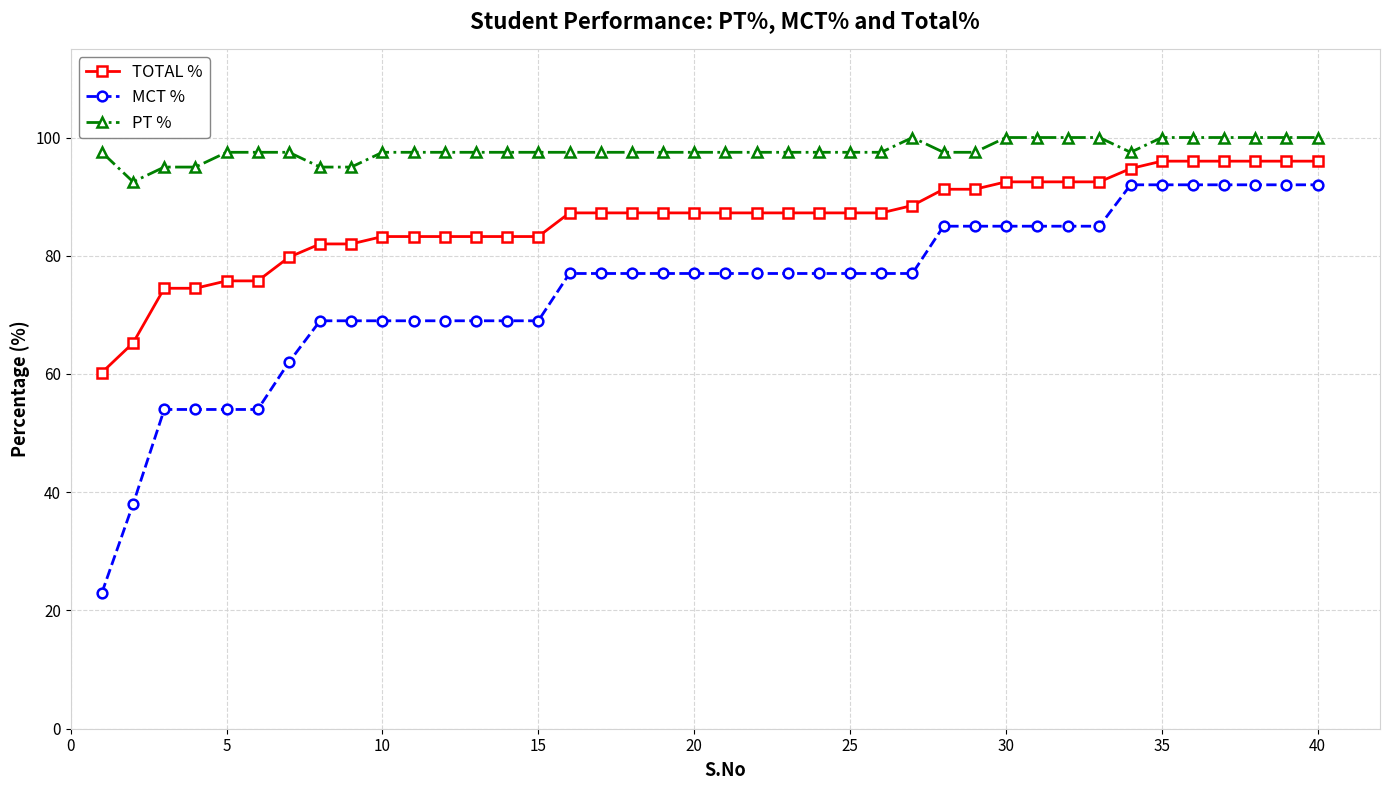

What is the difference between the maximum and minimum values in the PT % series?

7.5